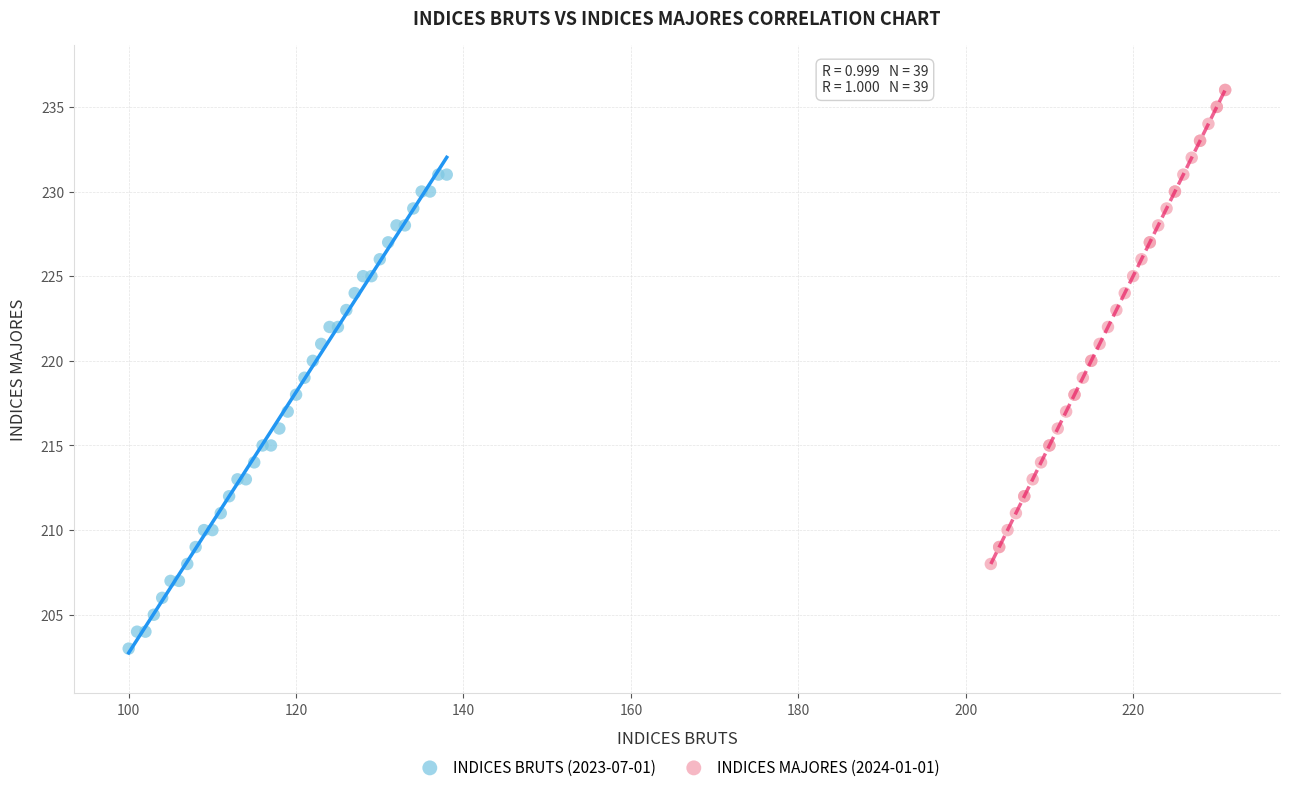

What are all the series names shown in the legend?

INDICES BRUTS (2023-07-01), INDICES MAJORES (2024-01-01)